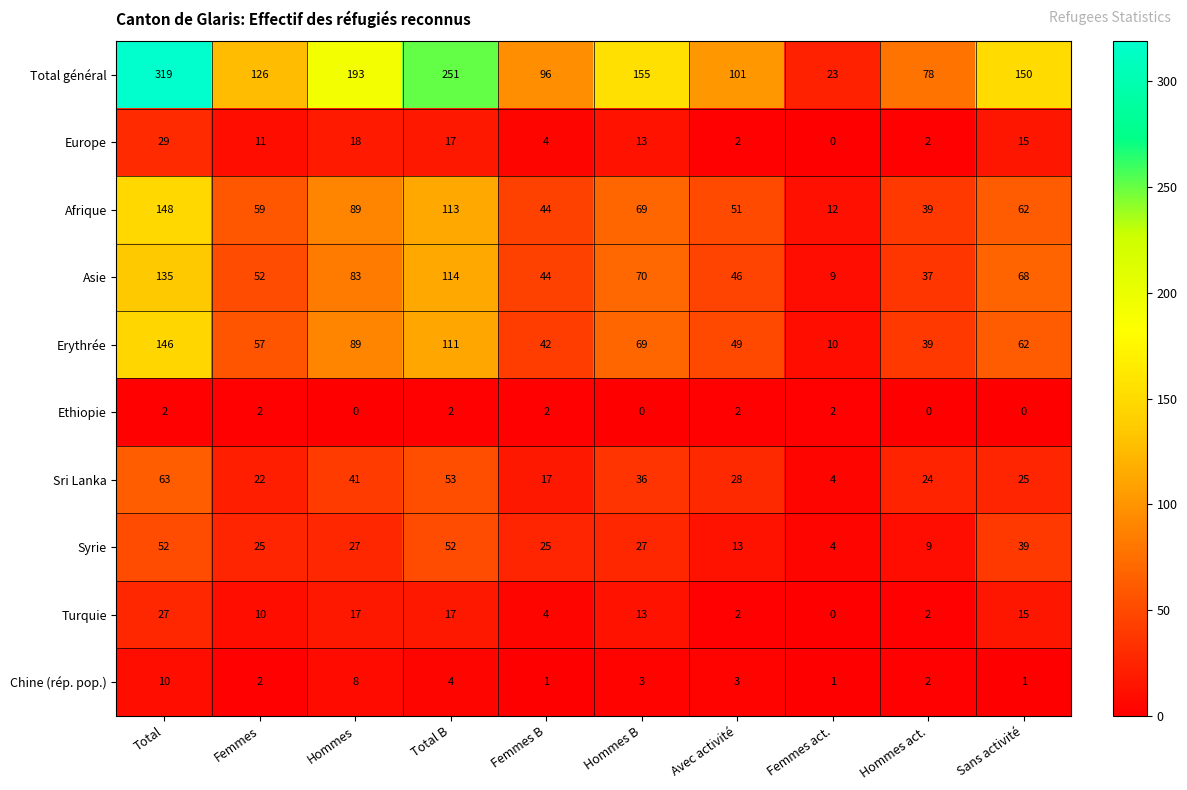

What is the sum of the Total général values at Avec activité and Total?

420